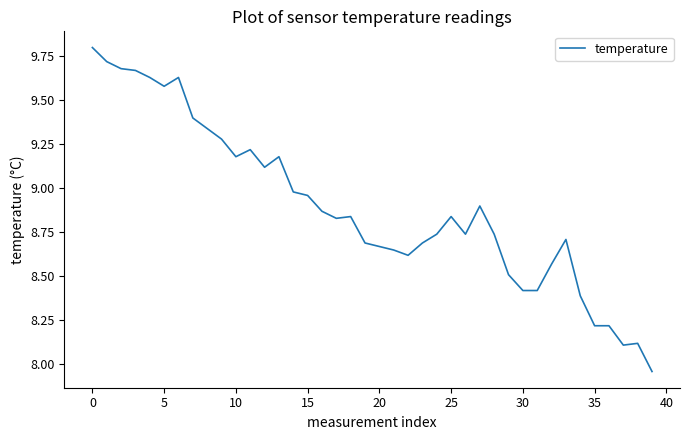

What is the maximum value shown in the chart?

9.8